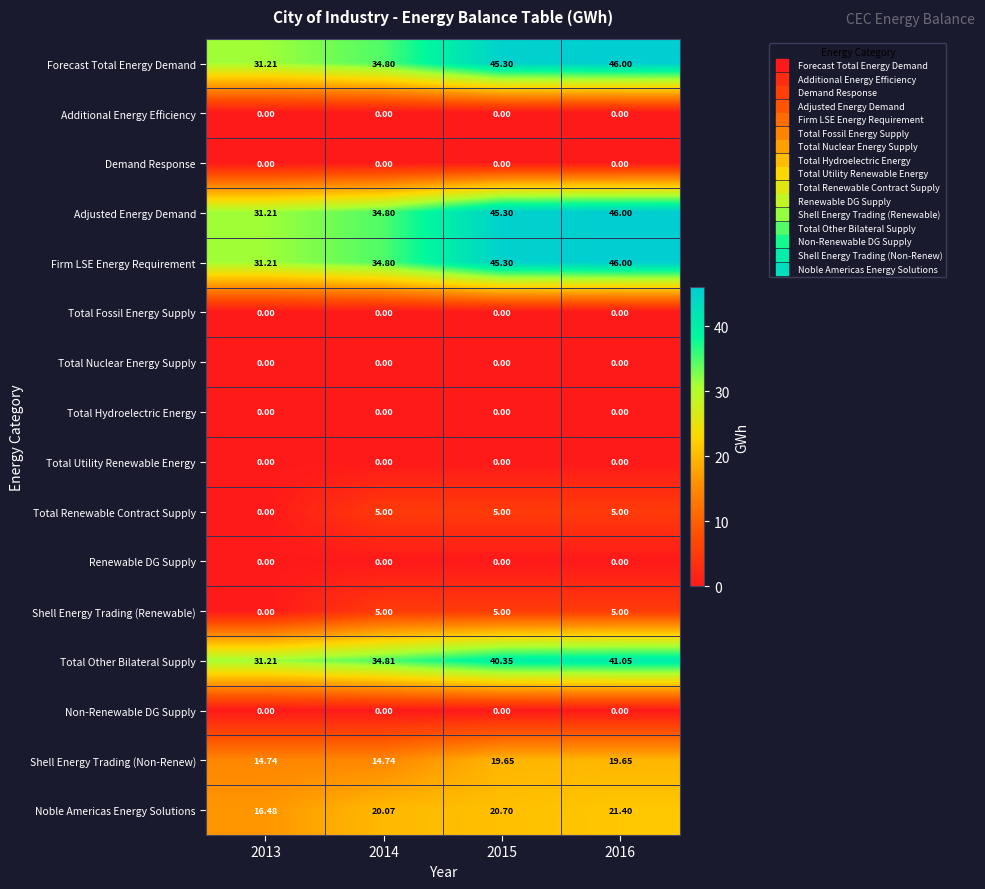

Is the value of Renewable DG Supply at 2013 greater than the value of Noble Americas Energy Solutions at 2016?

No